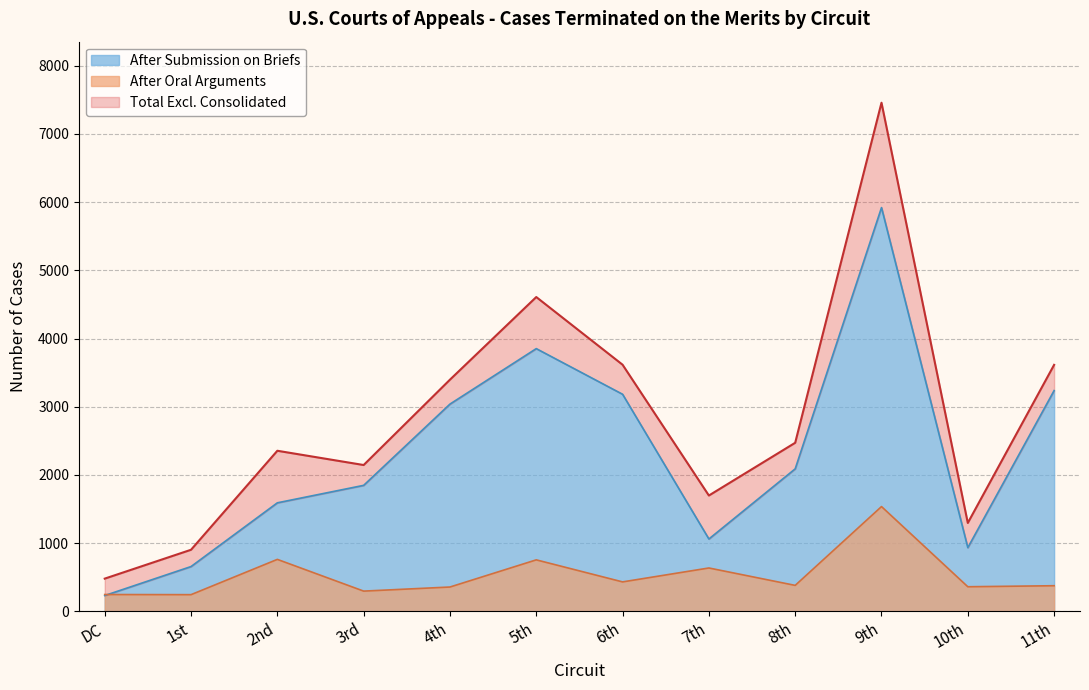

At which category does After Submission on Briefs reach its first local valley?

7th